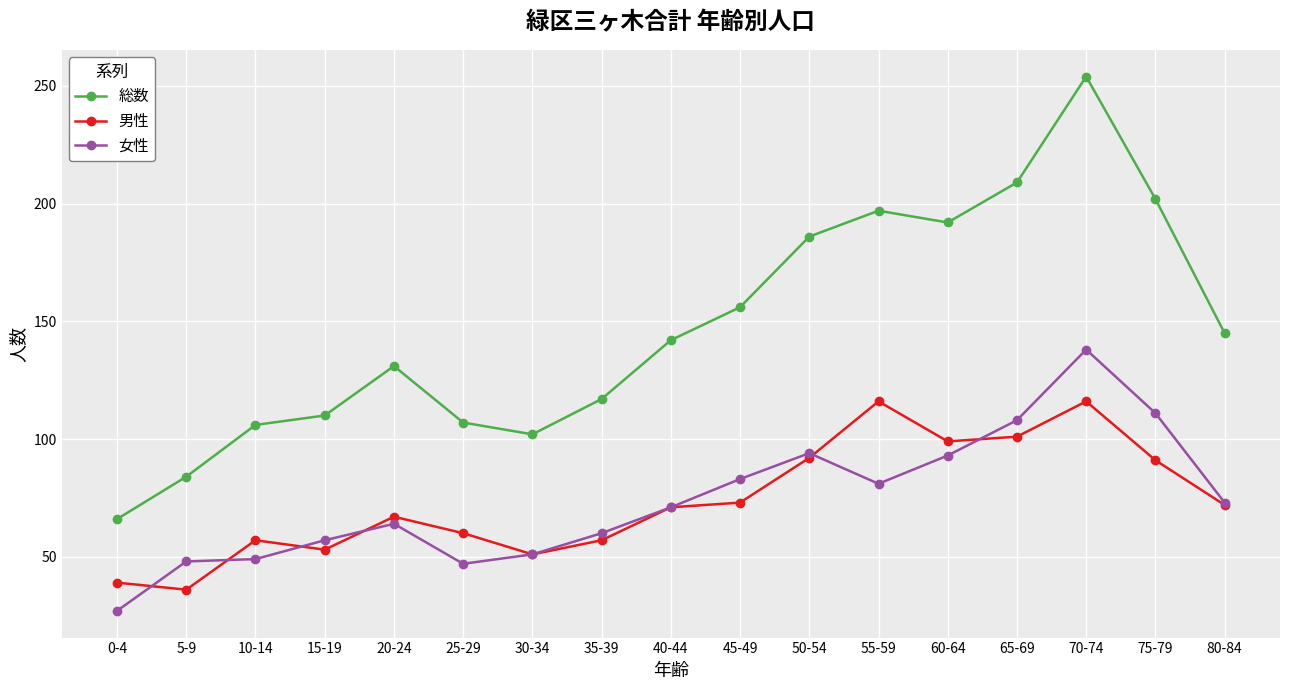

Reading left to right, what are all the values shown in this chart?

総数: 66	84	106	110	131	107	102	117	142	156	186	197	192	209	254	202	145
男性: 39	36	57	53	67	60	51	57	71	73	92	116	99	101	116	91	72
女性: 27	48	49	57	64	47	51	60	71	83	94	81	93	108	138	111	73